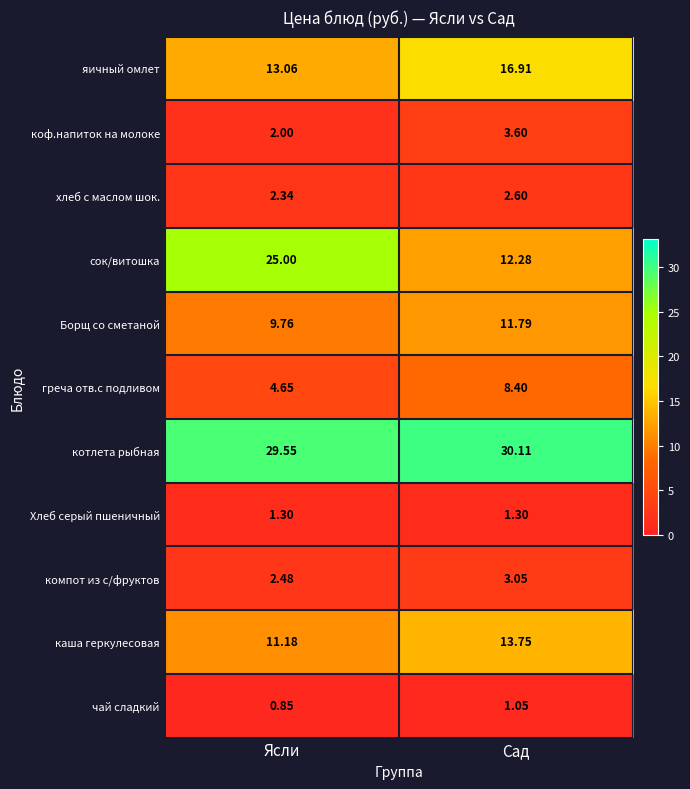

How many values in the коф.напиток на молоке series are below 3?

1